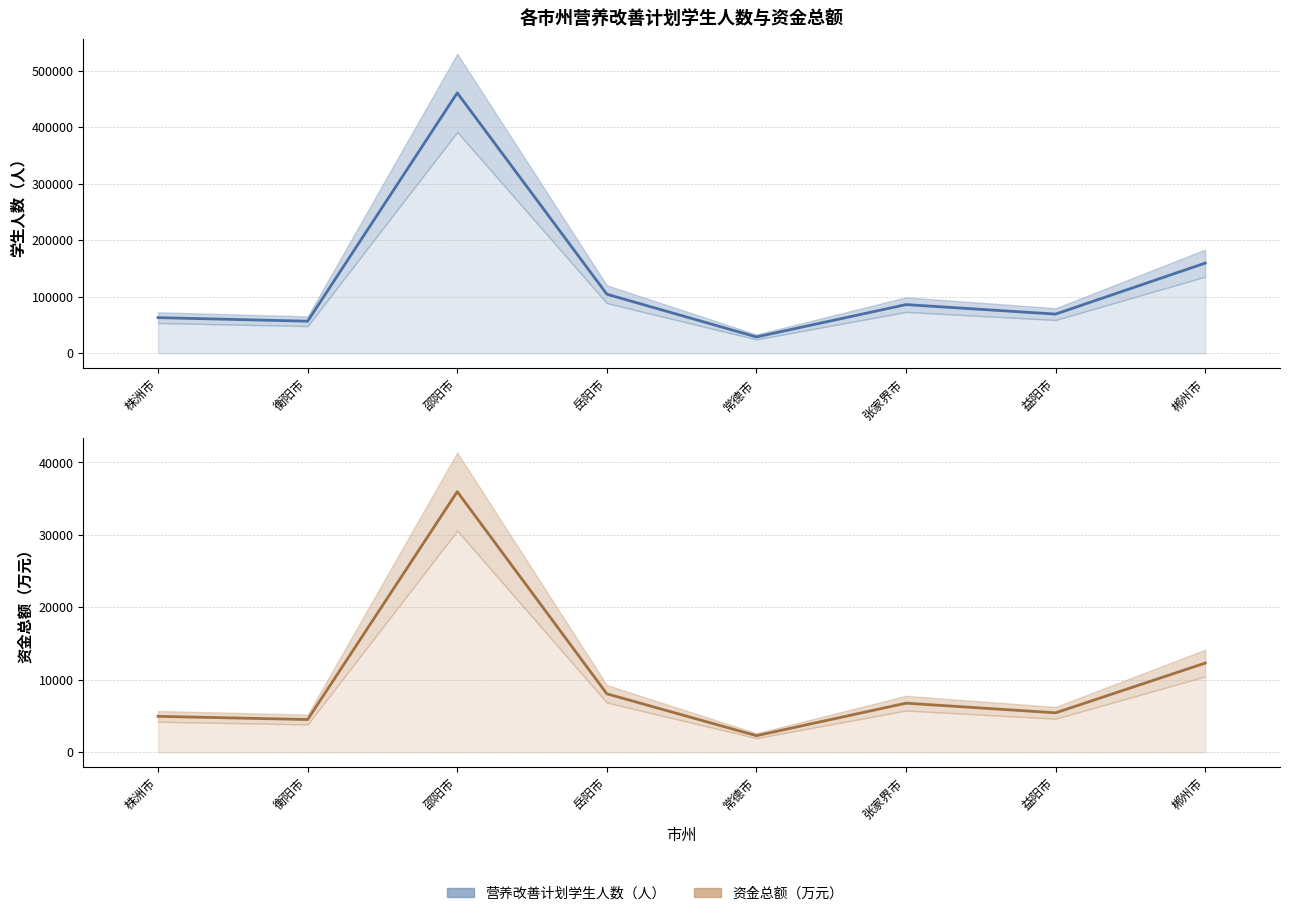

The value of 资金总额（万元） at 张家界市 is 8841. True or false?

False